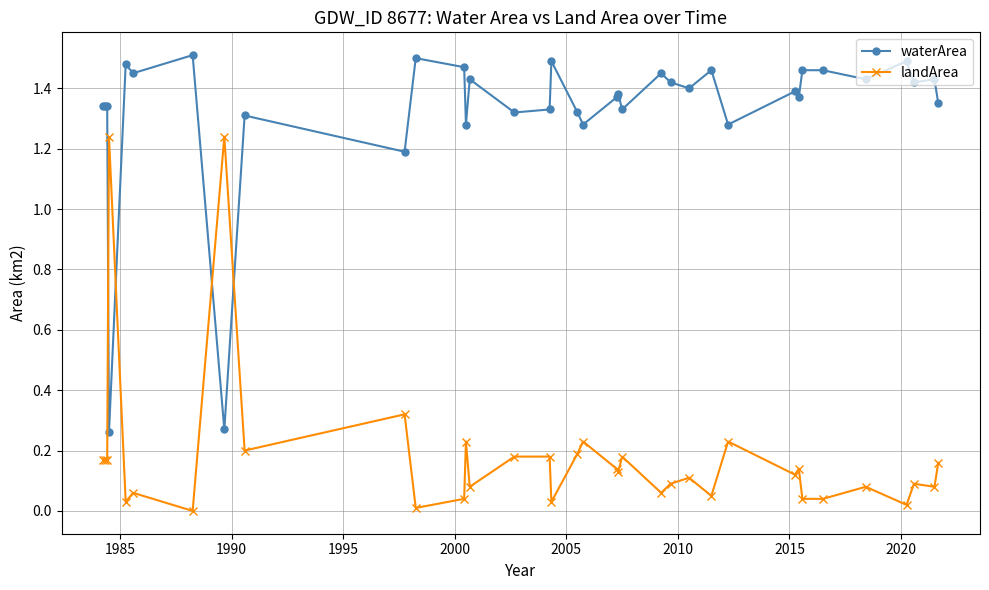

How many values in landArea are above zero?

35